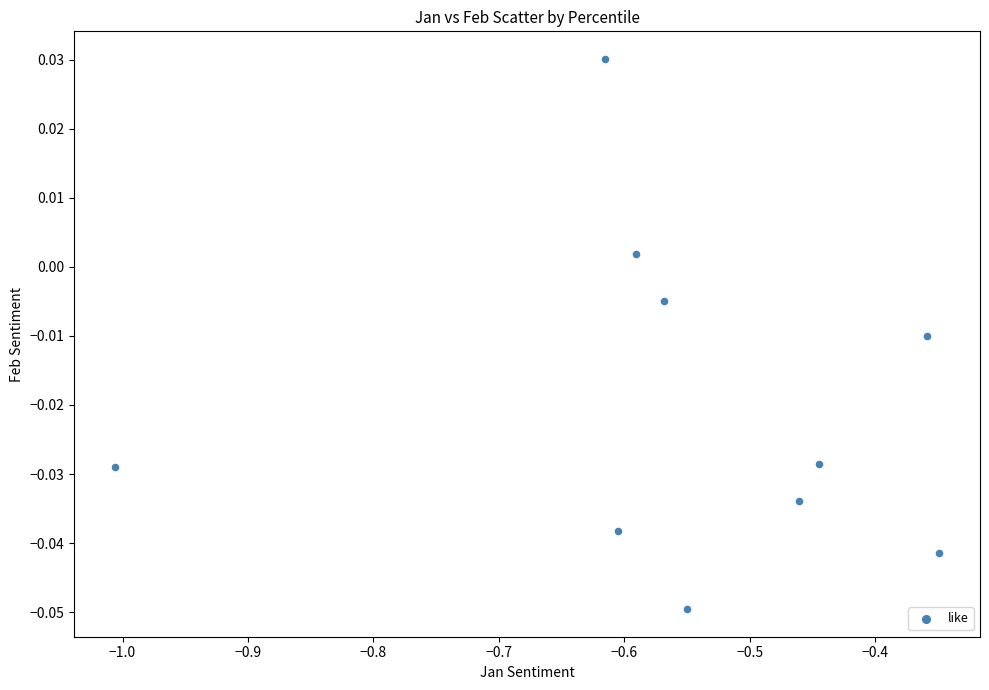

What is the range of X values (max minus min)?

0.7